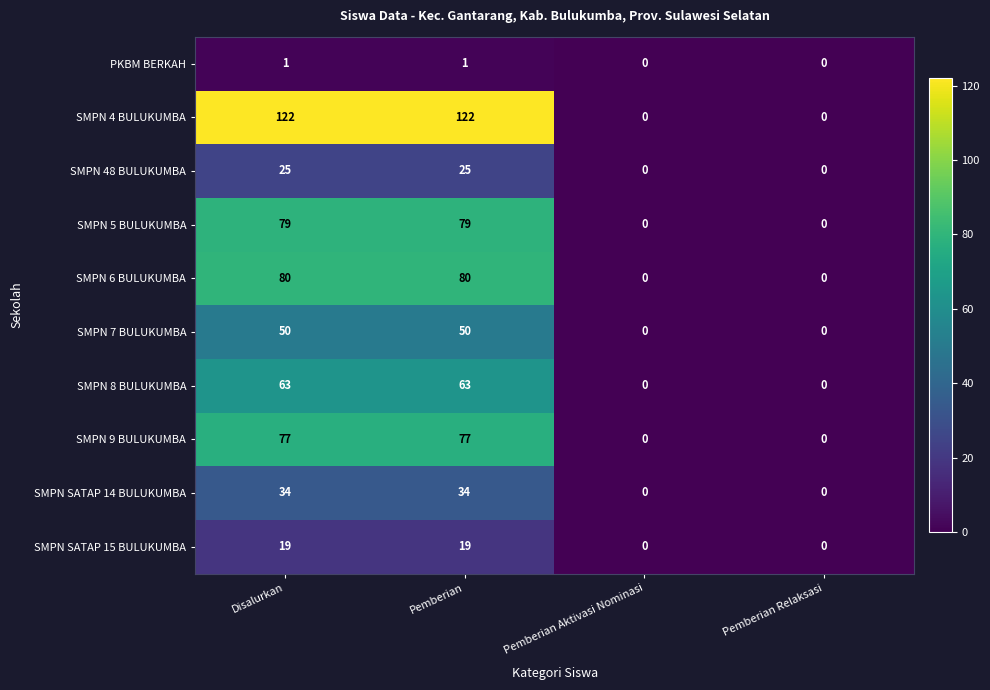

Rank the series by their maximum value, from lowest to highest.

PKBM BERKAH, SMPN SATAP 15 BULUKUMBA, SMPN 48 BULUKUMBA, SMPN SATAP 14 BULUKUMBA, SMPN 7 BULUKUMBA, SMPN 8 BULUKUMBA, SMPN 9 BULUKUMBA, SMPN 5 BULUKUMBA, SMPN 6 BULUKUMBA, SMPN 4 BULUKUMBA